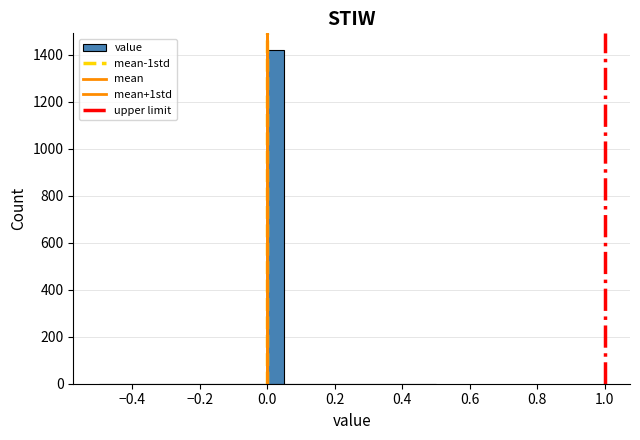

Read against the x-axis, roughly where is the centre of the tallest bar?

0.02